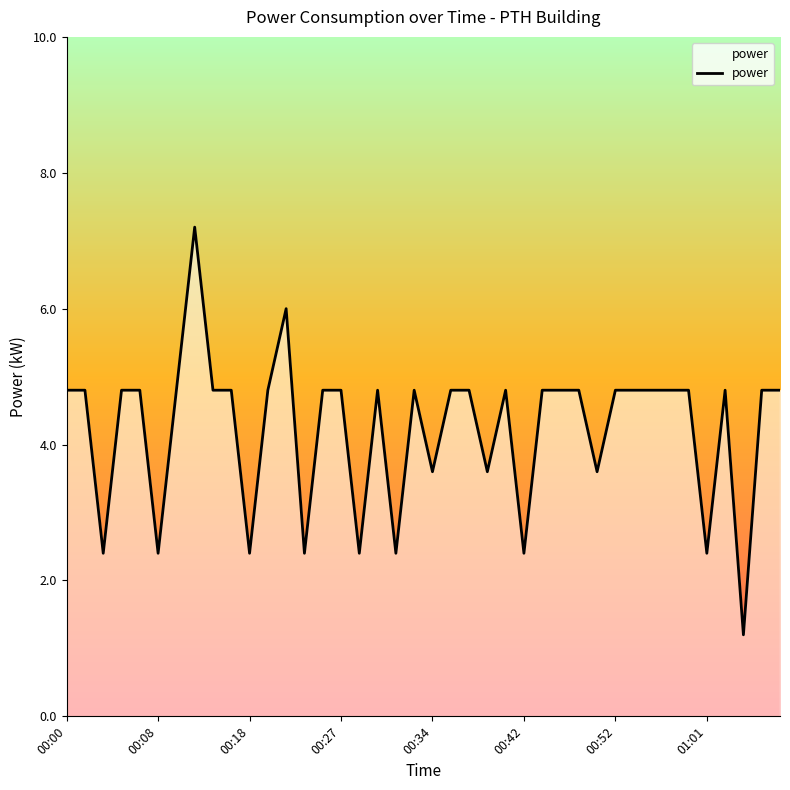

Reading left to right, list all the values displayed in this chart.

4.8	4.8	2.4	4.8	4.8	2.4	4.8	7.2	4.8	4.8	2.4	4.8	6.0	2.4	4.8	4.8	2.4	4.8	2.4	4.8	3.6	4.8	4.8	3.6	4.8	2.4	4.8	4.8	4.8	3.6	4.8	4.8	4.8	4.8	4.8	2.4	4.8	1.2	4.8	4.8